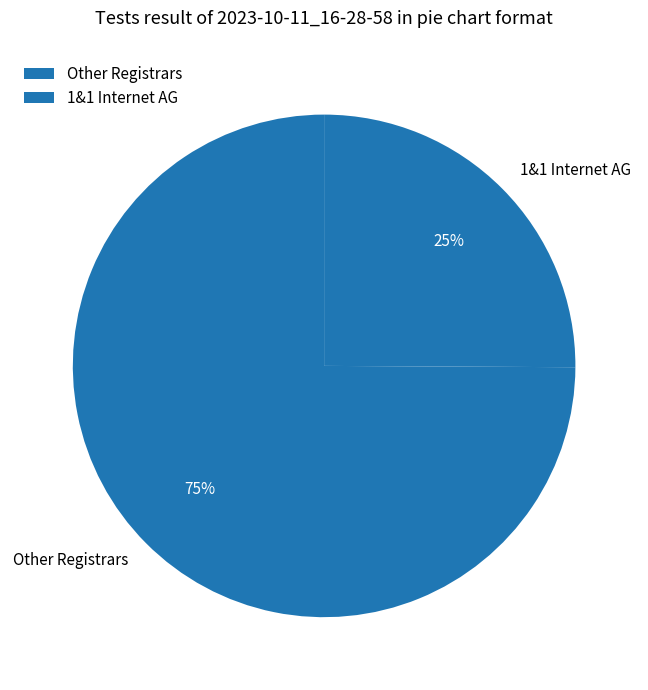

What is the majority slice?

Other Registrars